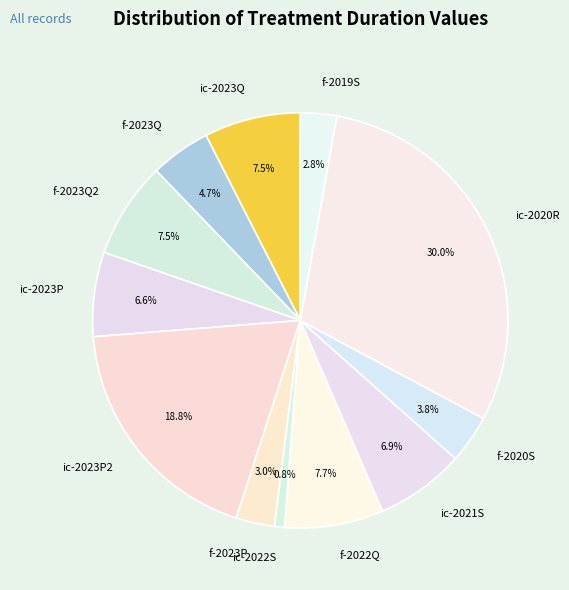

Between ic-2020R and f-2022Q, which is larger?

ic-2020R